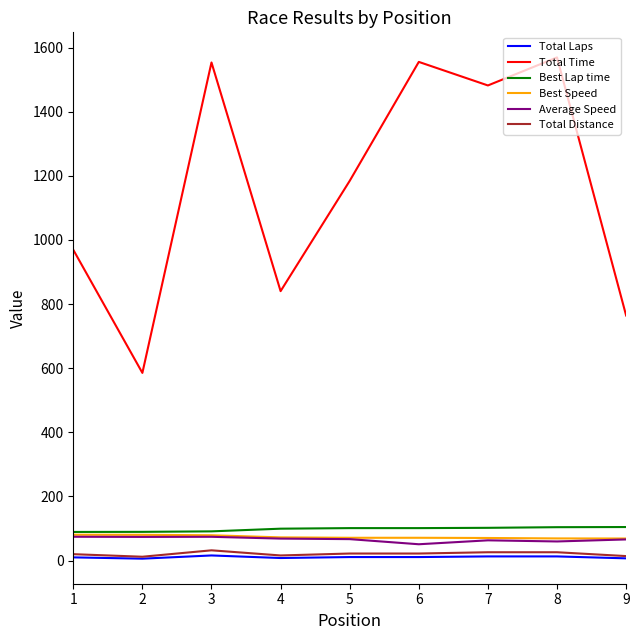

The value of Average Speed at 7 is 63.2. True or false?

True